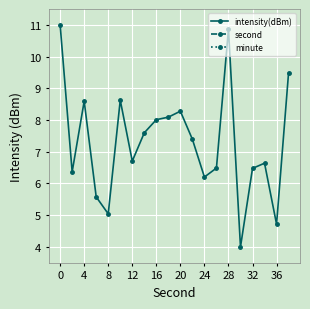

At which category does intensity(dBm) reach its first local peak?

4